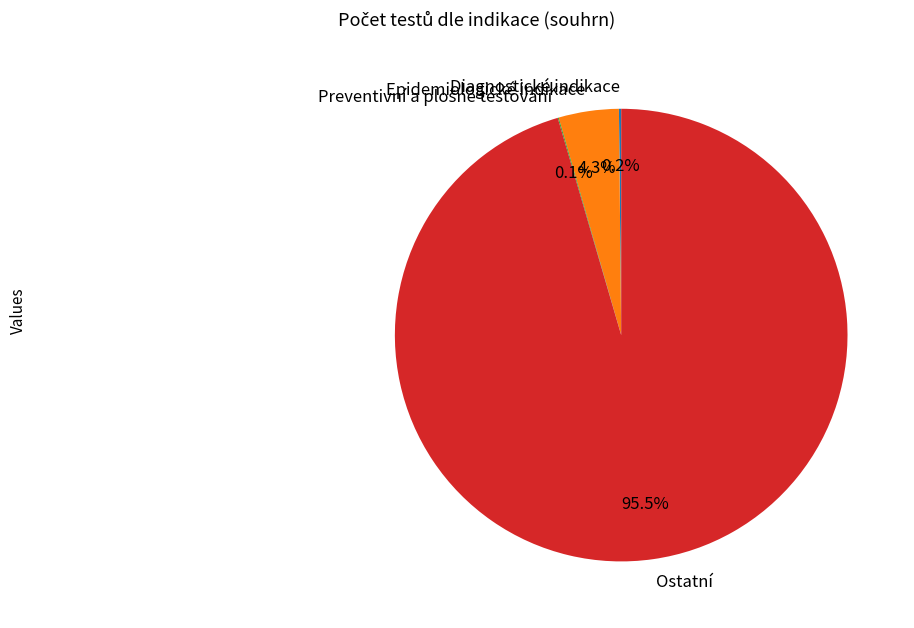

To the nearest percent, what is the average slice percentage?

25%